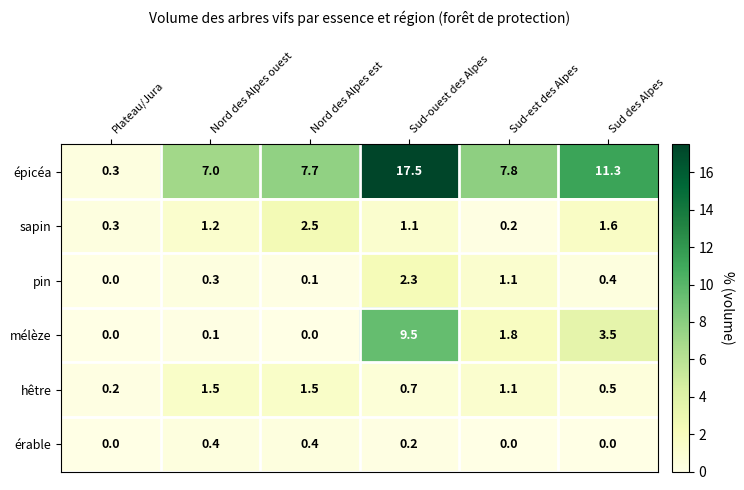

What is the average value of the sapin series?

1.2